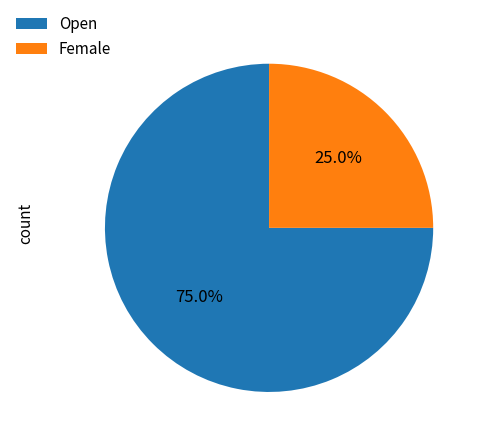

How many slices are in this pie chart?

2